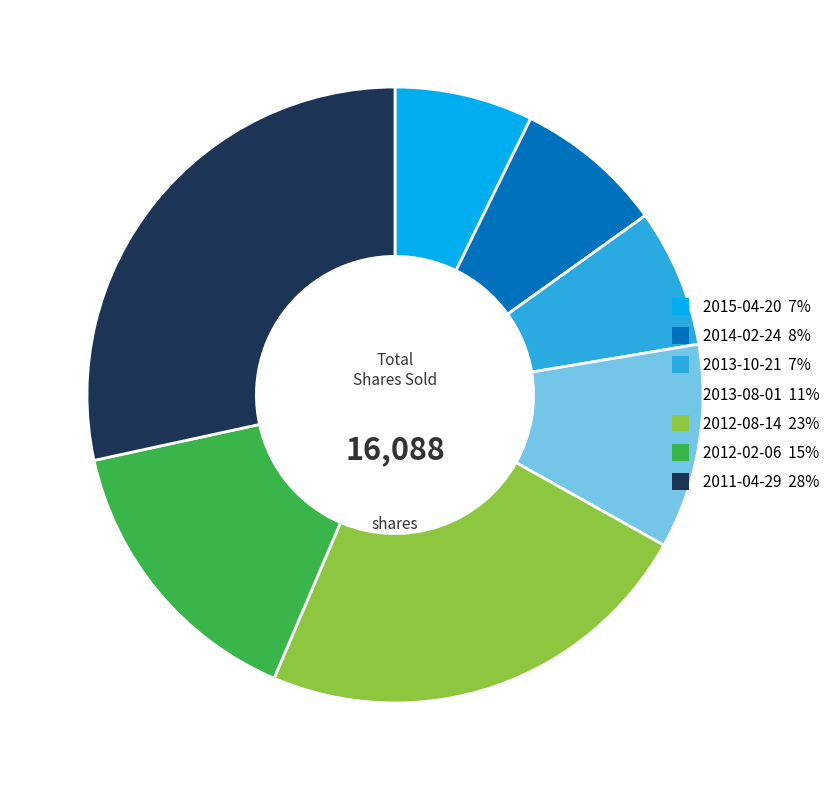

What is the largest slice in the pie chart?

2011-04-29